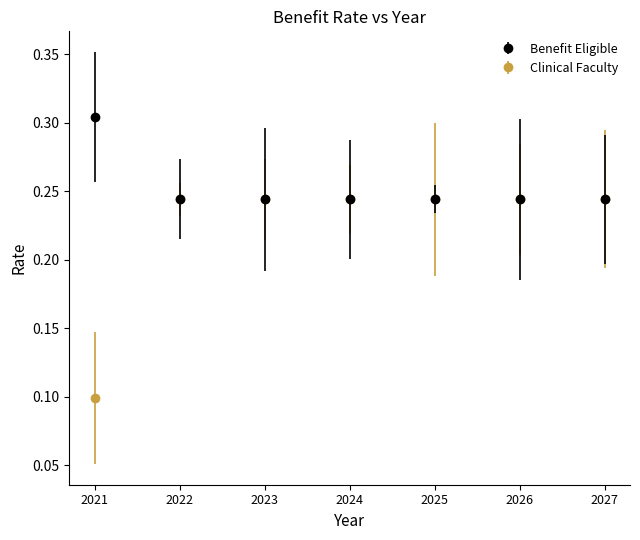

Which series has the widest spread of values?

Clinical Faculty